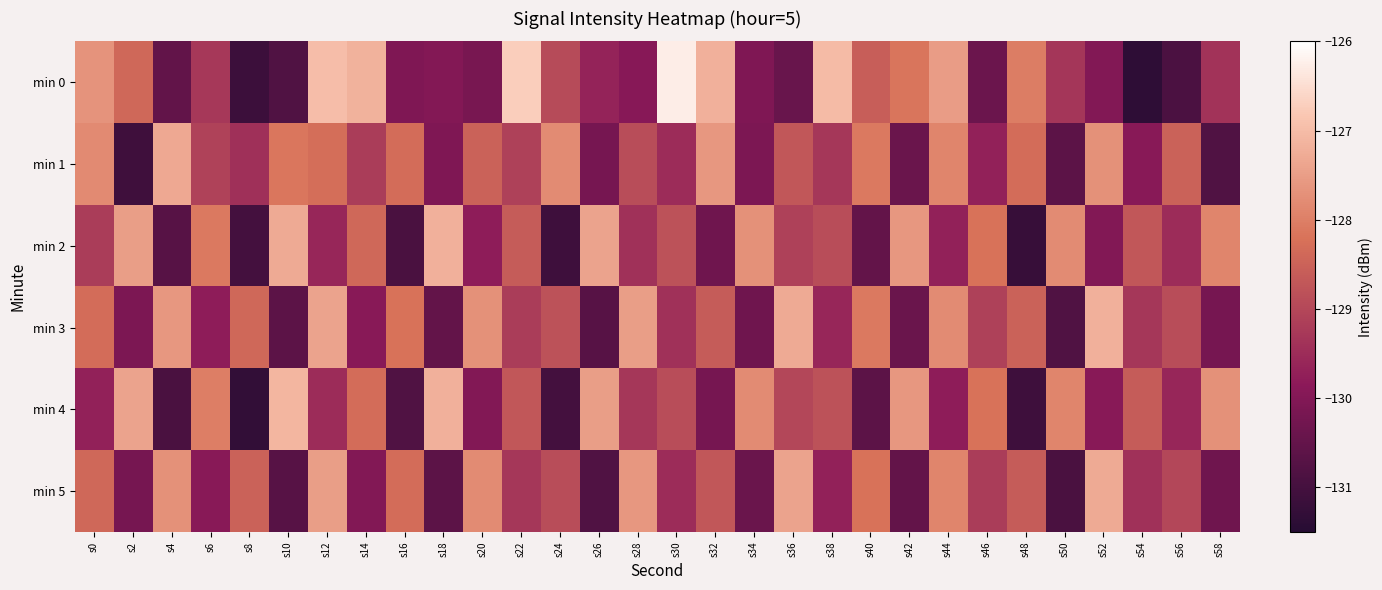

Reading left to right, transcribe all the data shown in this chart.

min 0: s0=-127.7	s2=-128.4	s4=-130.5	s6=-129.3	s8=-131.1	s10=-130.8	s12=-127.0	s14=-127.2	s16=-130.1	s18=-130.0	s20=-130.2	s22=-126.7	s24=-128.9	s26=-129.7	s28=-129.9	s30=-126.3	s32=-127.2	s34=-130.0	s36=-130.4	s38=-127.0	s40=-128.6	s42=-128.2	s44=-127.5	s46=-130.4	s48=-128.0	s50=-129.3	s52=-130.0	s54=-131.4	s56=-130.9	s58=-129.4
min 1: s0=-127.8	s2=-131.1	s4=-127.3	s6=-129.1	s8=-129.4	s10=-128.1	s12=-128.3	s14=-129.2	s16=-128.3	s18=-130.1	s20=-128.5	s22=-129.1	s24=-127.8	s26=-130.2	s28=-128.9	s30=-129.5	s32=-127.6	s34=-130.1	s36=-128.7	s38=-129.3	s40=-128.1	s42=-130.4	s44=-127.9	s46=-129.7	s48=-128.3	s50=-130.6	s52=-127.7	s54=-129.9	s56=-128.5	s58=-130.8
min 2: s0=-129.2	s2=-127.5	s4=-130.7	s6=-128.1	s8=-131.0	s10=-127.3	s12=-129.6	s14=-128.4	s16=-130.9	s18=-127.2	s20=-129.8	s22=-128.6	s24=-131.1	s26=-127.4	s28=-129.4	s30=-128.8	s32=-130.3	s34=-127.7	s36=-129.1	s38=-128.9	s40=-130.5	s42=-127.6	s44=-129.7	s46=-128.2	s48=-131.2	s50=-127.8	s52=-130.0	s54=-128.7	s56=-129.5	s58=-127.9
min 3: s0=-128.3	s2=-130.1	s4=-127.6	s6=-129.8	s8=-128.4	s10=-130.6	s12=-127.4	s14=-129.9	s16=-128.2	s18=-130.5	s20=-127.7	s22=-129.2	s24=-128.8	s26=-130.7	s28=-127.5	s30=-129.4	s32=-128.6	s34=-130.3	s36=-127.3	s38=-129.6	s40=-128.1	s42=-130.4	s44=-127.8	s46=-129.1	s48=-128.5	s50=-130.8	s52=-127.2	s54=-129.3	s56=-128.9	s58=-130.2
min 4: s0=-129.7	s2=-127.4	s4=-130.9	s6=-128.0	s8=-131.3	s10=-127.1	s12=-129.5	s14=-128.3	s16=-130.8	s18=-127.2	s20=-130.0	s22=-128.7	s24=-131.0	s26=-127.5	s28=-129.3	s30=-128.9	s32=-130.2	s34=-127.8	s36=-129.0	s38=-128.8	s40=-130.6	s42=-127.6	s44=-129.8	s46=-128.2	s48=-131.1	s50=-127.9	s52=-129.9	s54=-128.6	s56=-129.6	s58=-127.7
min 5: s0=-128.4	s2=-130.2	s4=-127.7	s6=-129.9	s8=-128.5	s10=-130.7	s12=-127.5	s14=-130.0	s16=-128.3	s18=-130.6	s20=-127.8	s22=-129.3	s24=-128.9	s26=-130.8	s28=-127.6	s30=-129.5	s32=-128.7	s34=-130.4	s36=-127.4	s38=-129.7	s40=-128.2	s42=-130.5	s44=-127.9	s46=-129.2	s48=-128.6	s50=-130.9	s52=-127.3	s54=-129.4	s56=-129.0	s58=-130.3